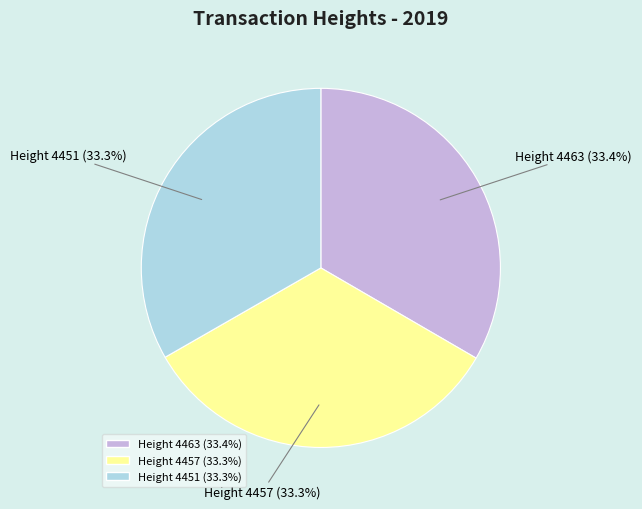

Is there a majority slice in this chart?

No